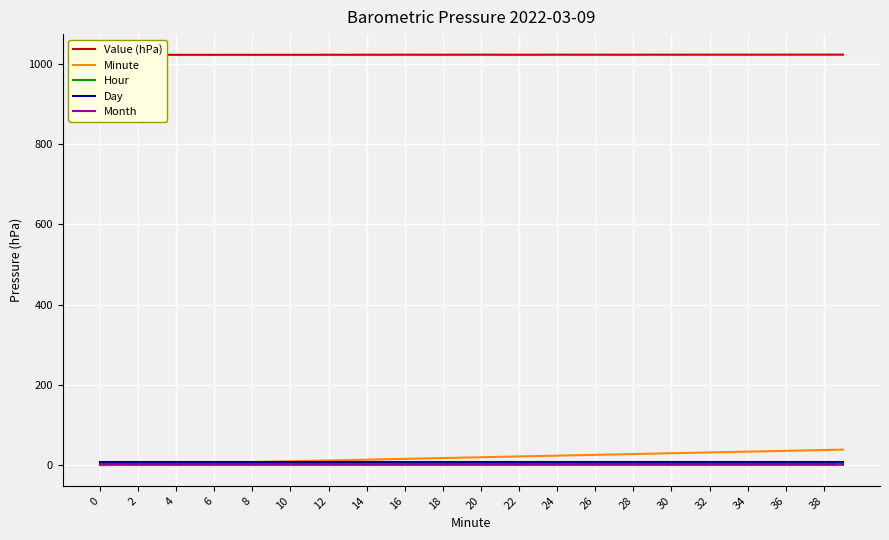

True or false: Month has a value of 3 at 32.

True